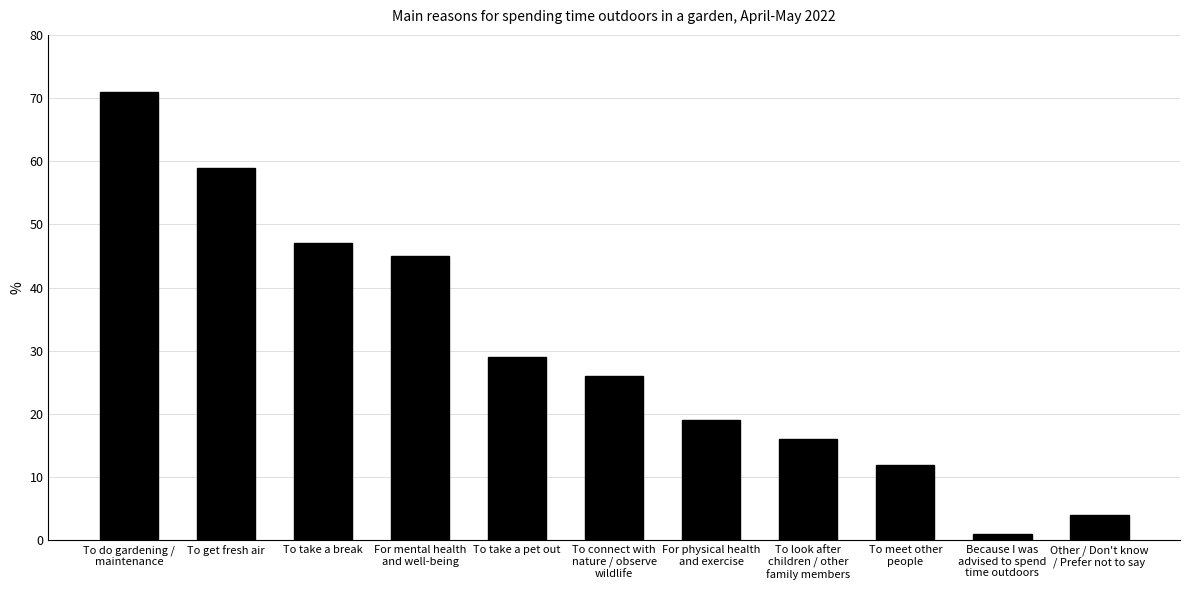

True or false: the data shows 71 at To do gardening /
maintenance.

True